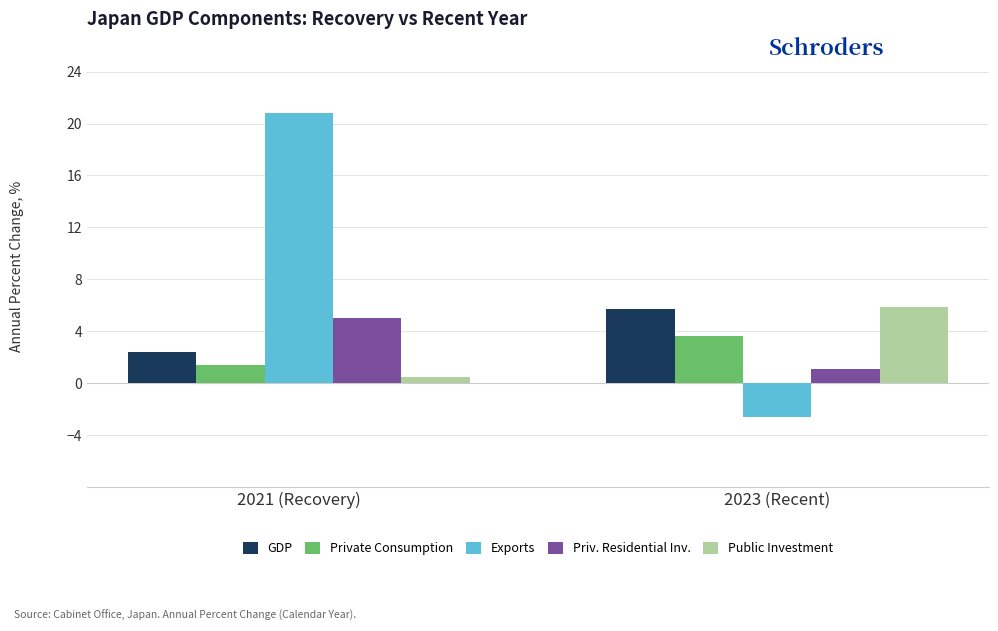

What are all the series names shown in the legend?

GDP, Private Consumption, Exports, Priv. Residential Inv., Public Investment